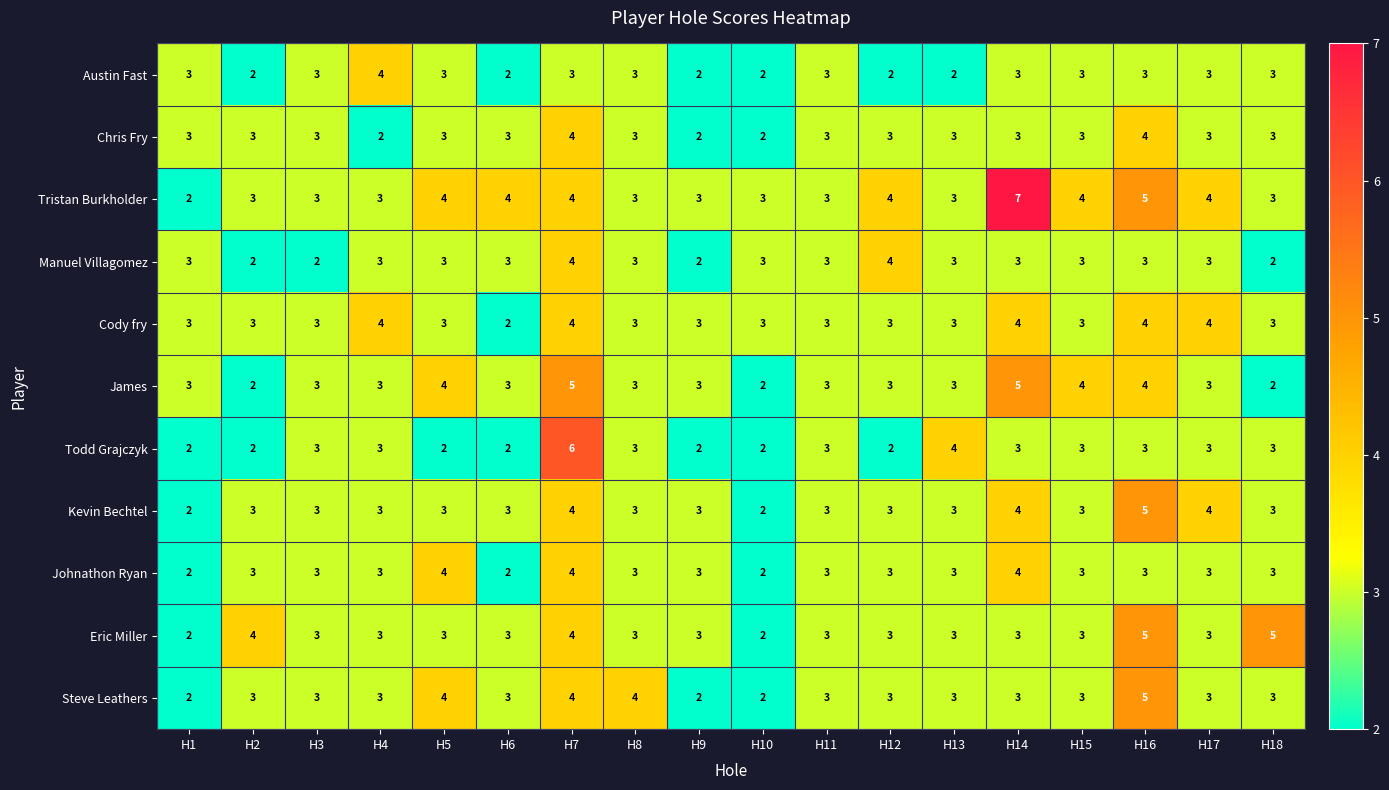

What value does the James series have at H7?

5